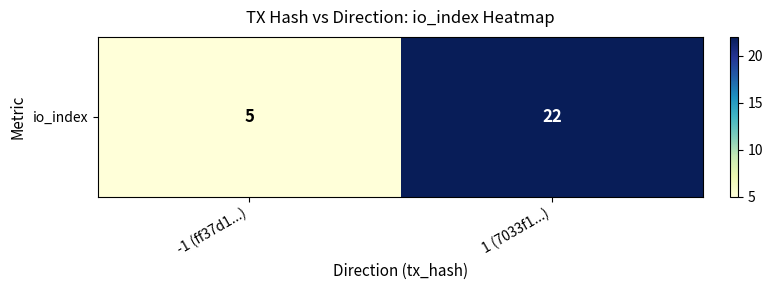

The chart shows a value of 36 at 1 (7033f1...). True or false?

False